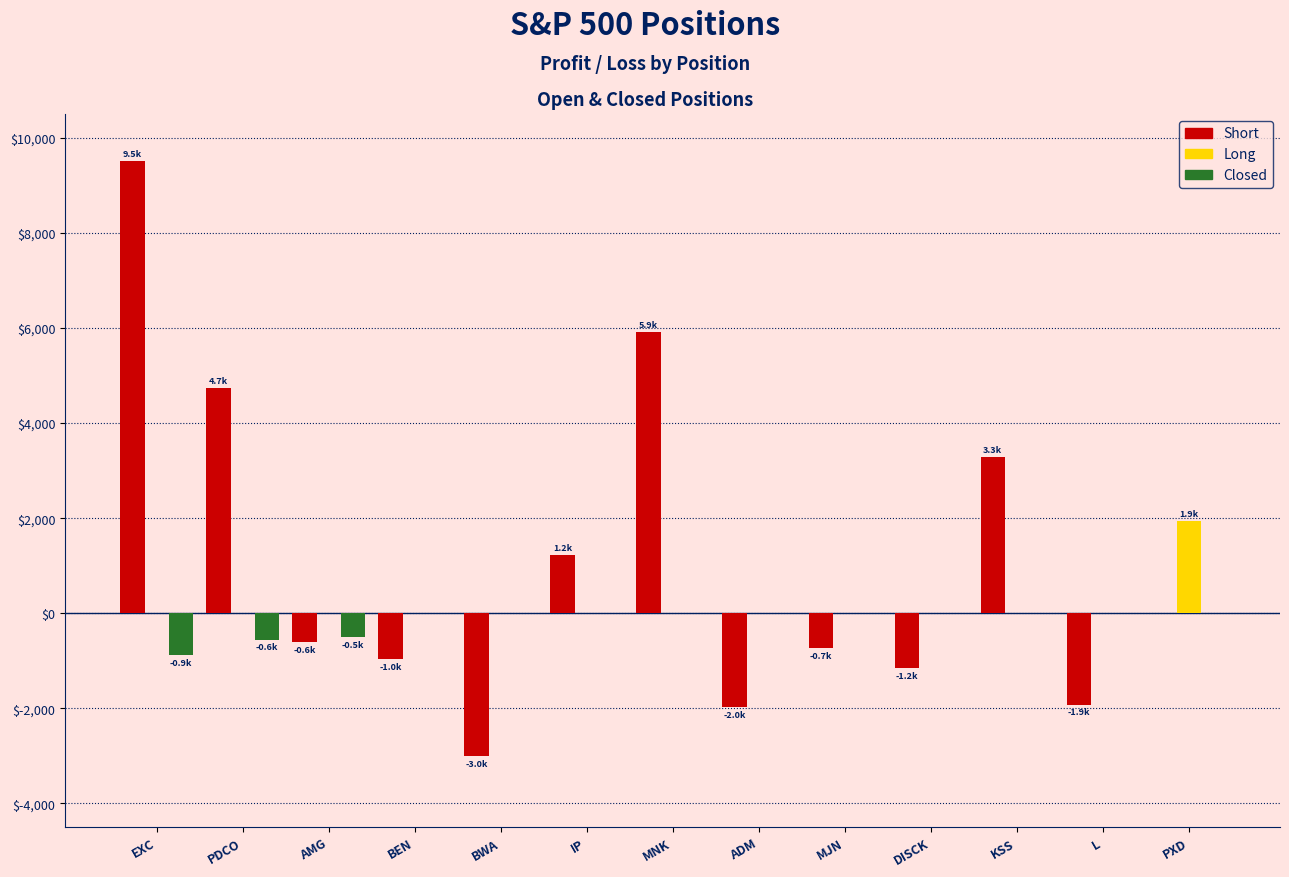

At which label does Short reach its peak?

EXC